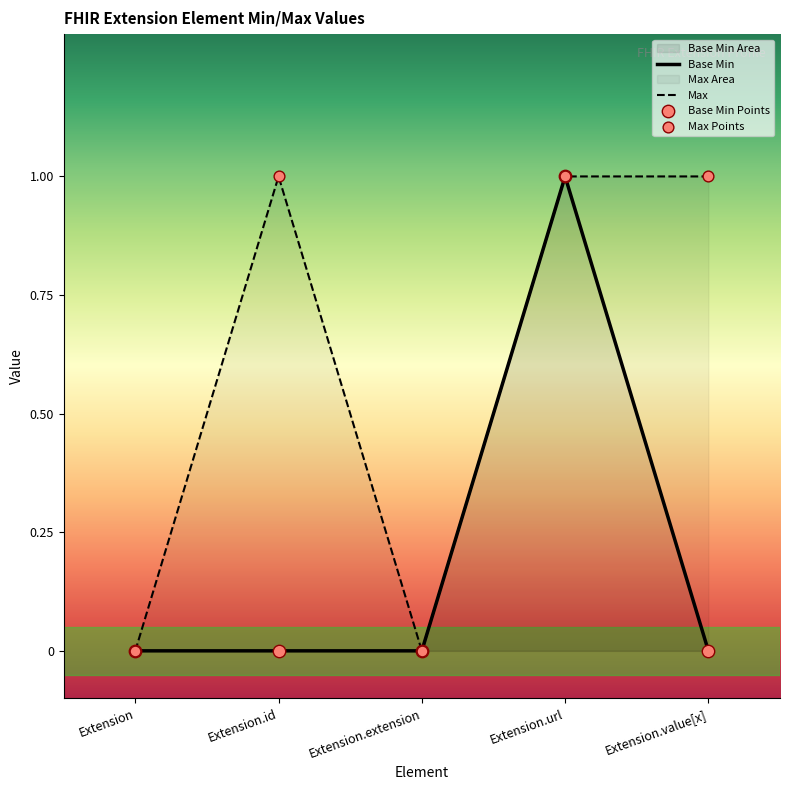

Which has a higher value, Extension or Extension.id?

Extension